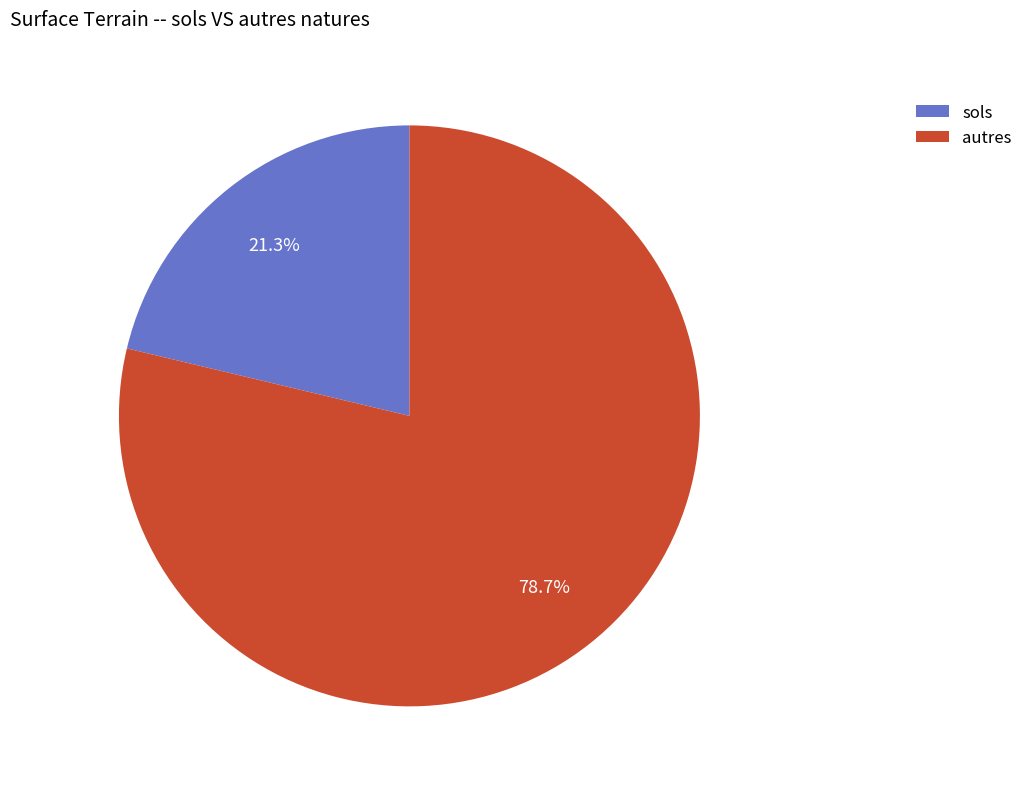

What is the ratio of the value at sols to the value at autres?

0.3